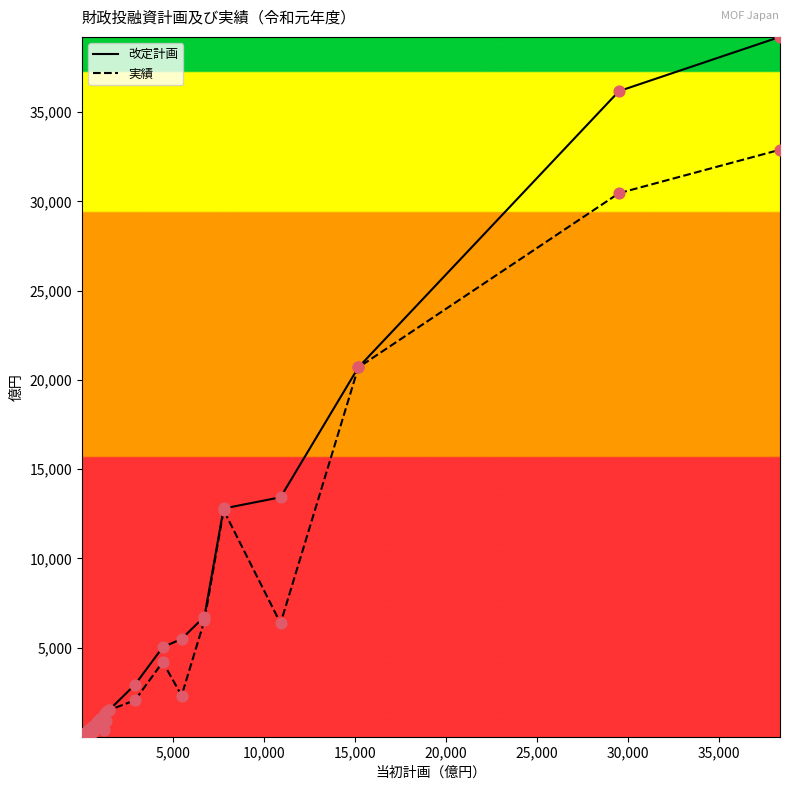

List the series in order of their peak value, lowest first.

実績, 改定計画